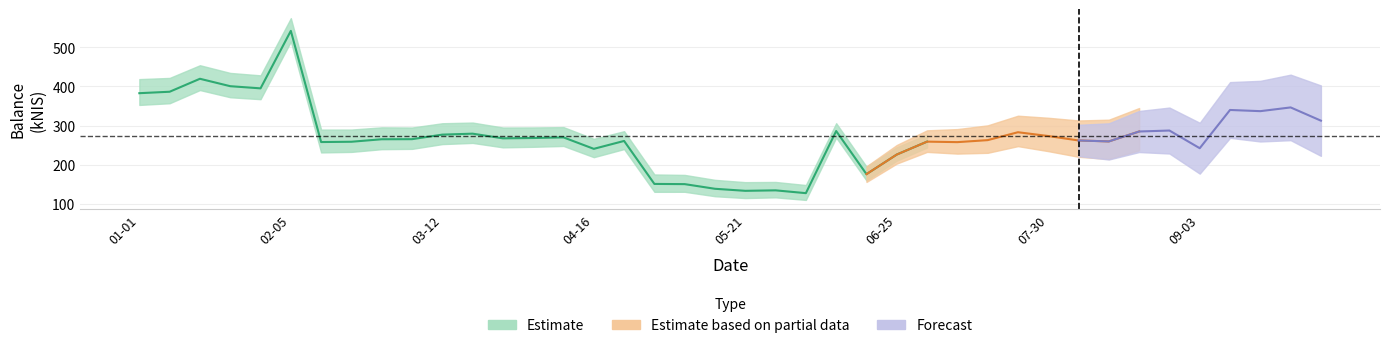

Reading left to right, transcribe all the data shown in this chart.

2015-01-01=382.7	2015-01-08=386.4	2015-01-15=419.6	2015-01-22=400.6	2015-01-29=395.1	2015-02-05=542.0	2015-02-12=257.8	2015-02-19=258.6	2015-02-26=264.9	2015-03-04=265.2	2015-03-12=276.8	2015-03-19=279.2	2015-03-26=267.3	2015-04-02=268.1	2015-04-08=269.7	2015-04-16=240.4	2015-04-21=260.6	2015-04-30=150.7	2015-05-07=150.2	2015-05-14=138.3	2015-05-21=133.1	2015-05-28=134.3	2015-06-04=127.2	2015-06-11=285.9	2015-06-18=175.8	2015-06-25=225.9	2015-07-02=258.9	2015-07-09=257.6	2015-07-16=262.7	2015-07-23=282.9	2015-07-30=273.2	2015-08-06=261.9	2015-08-13=259.4	2015-08-20=284.8	2015-08-27=287.2	2015-09-03=242.0	2015-09-10=339.8	2015-09-17=336.8	2015-09-24=346.3	2015-10-01=312.5